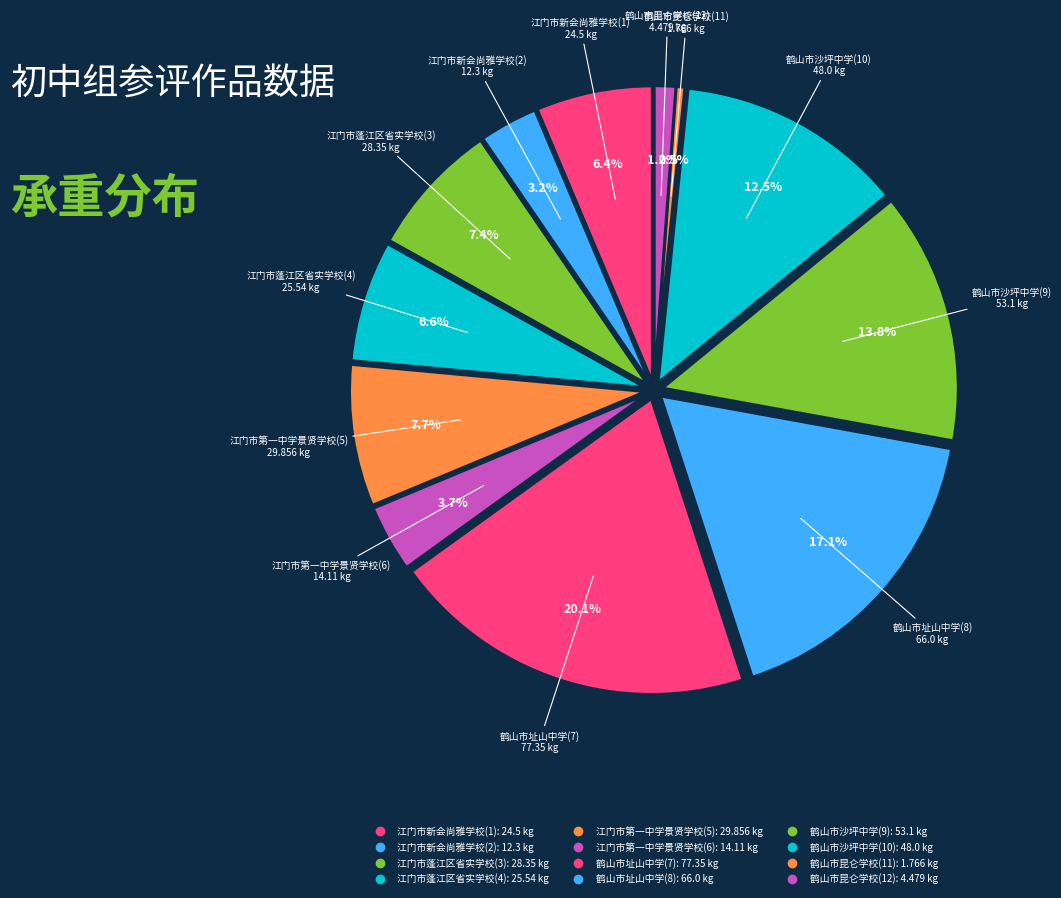

How many segments does this pie chart have?

12